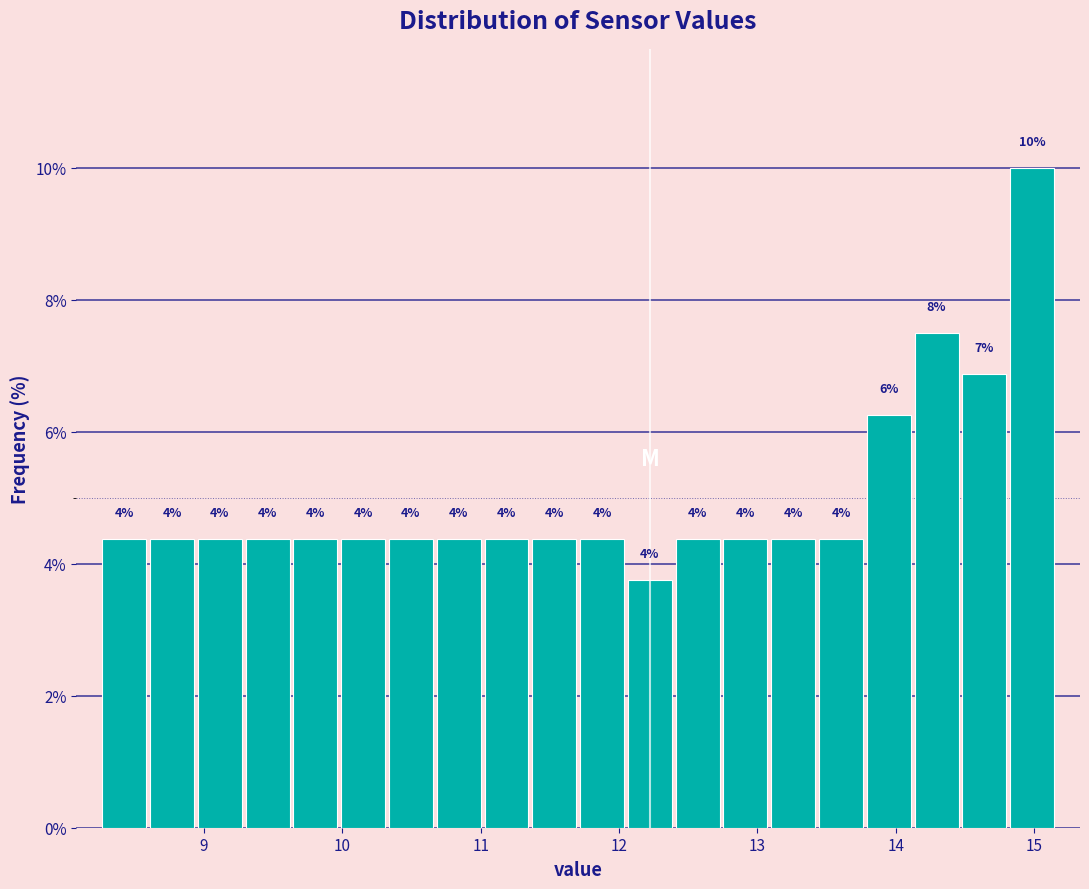

Read against the x-axis, roughly where is the centre of the tallest bar?

15.0